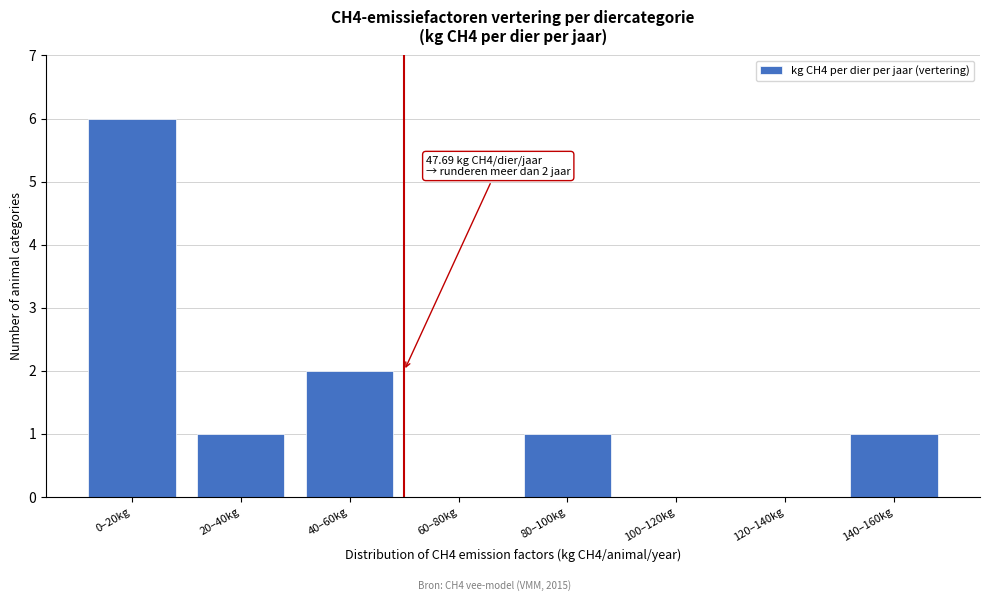

Reading left to right, list all the values displayed in this chart.

0–20kg=6	20–40kg=1	40–60kg=2	60–80kg=0	80–100kg=1	100–120kg=0	120–140kg=0	140–160kg=1